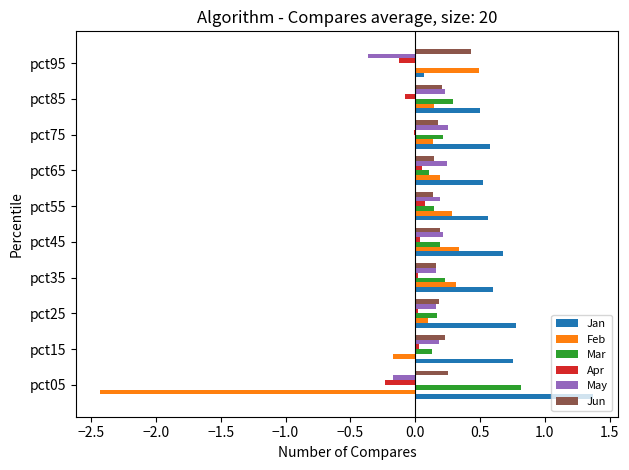

What is the sum of all Mar values?

2.3